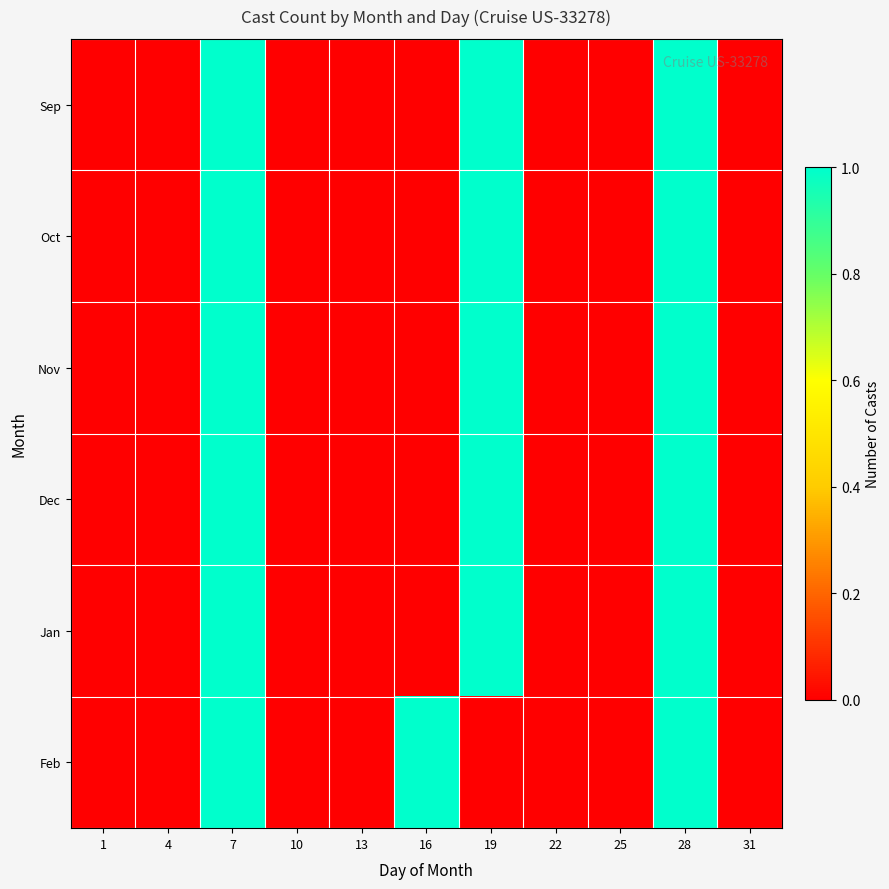

Which series has the largest total across all categories?

Sep